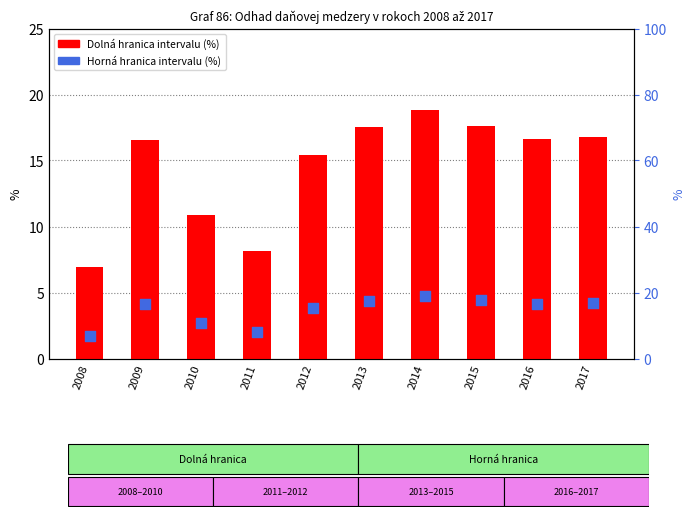

What are all the series names shown in the legend?

Dolna hranica intervalu, Horna hranica intervalu (%)